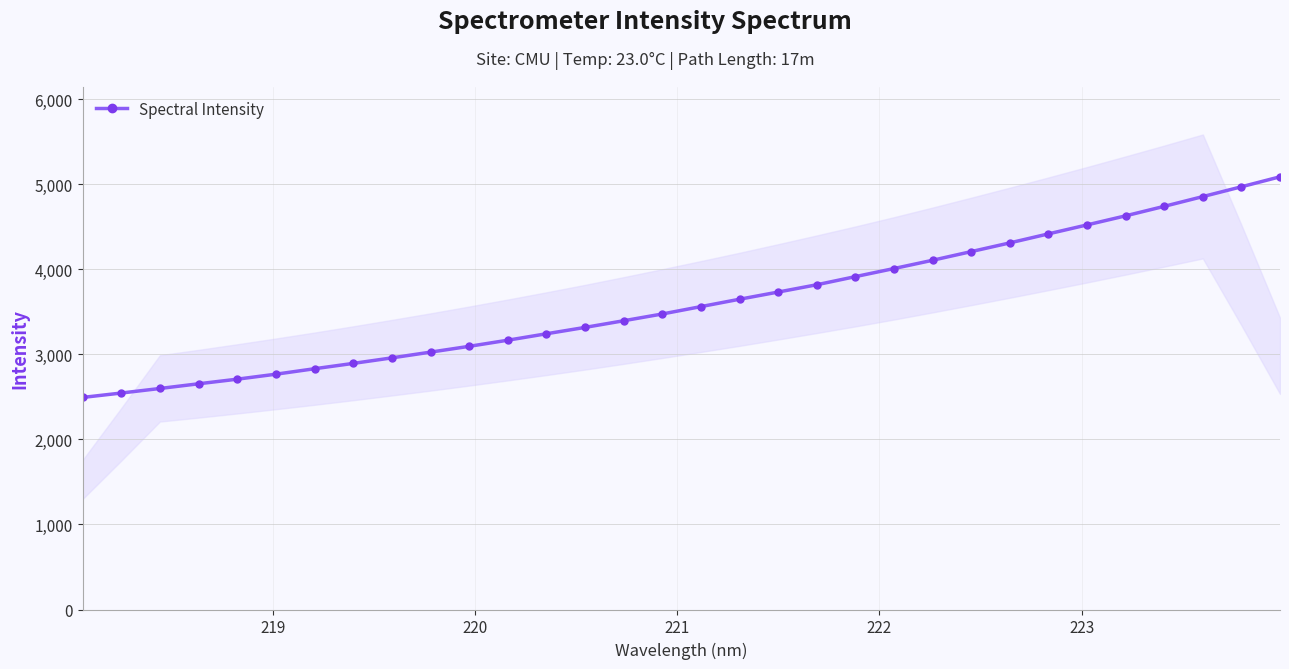

What is the maximum value for Spectral Intensity?

5090.4